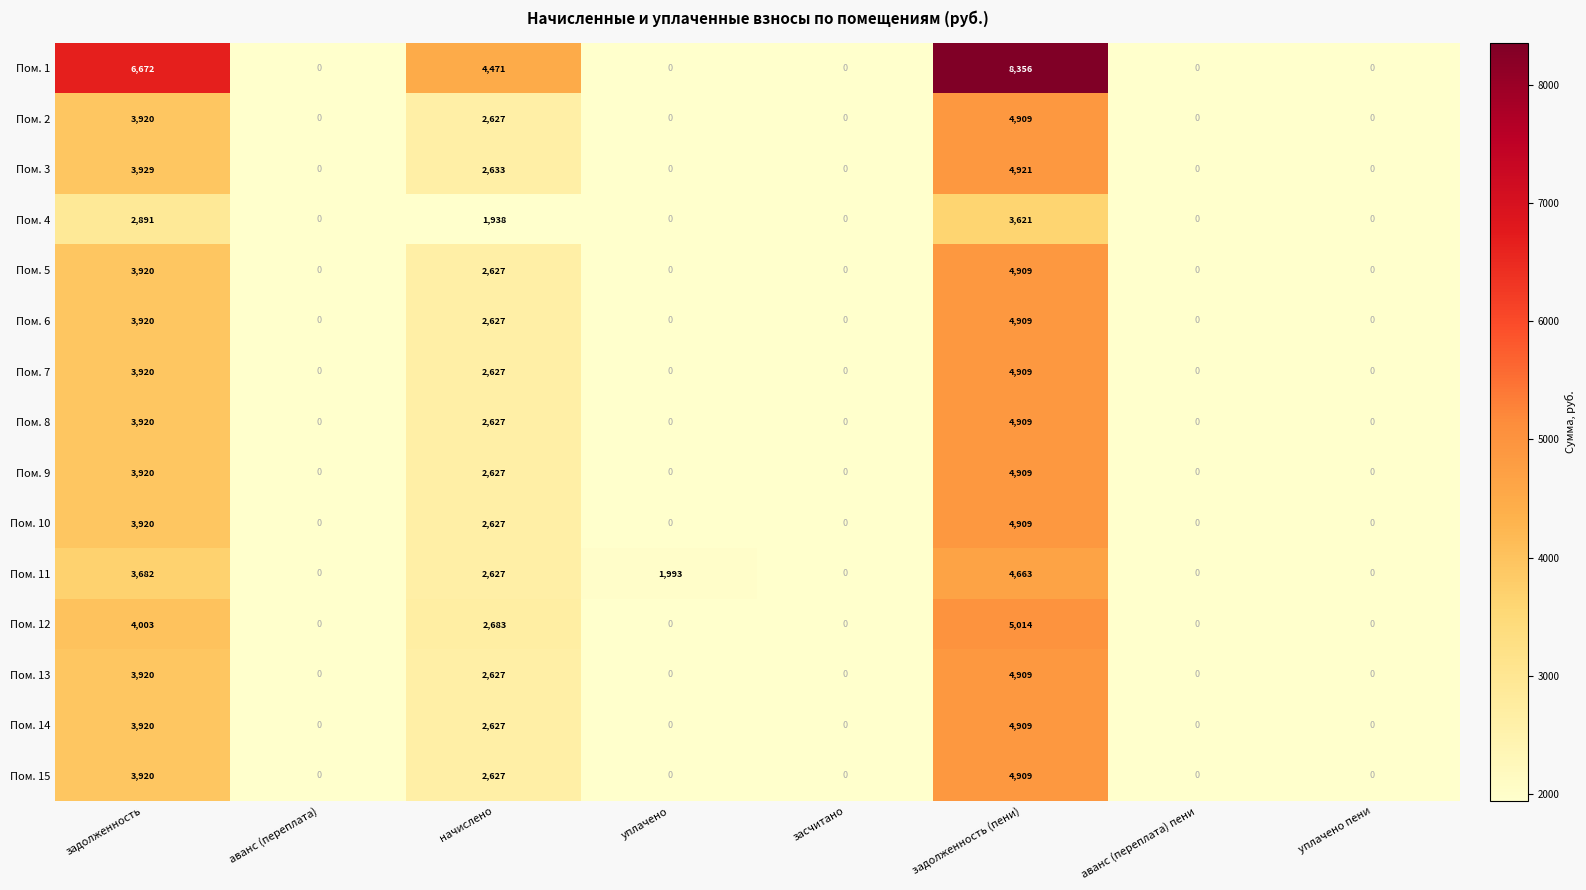

Count the number of data series in this chart.

15